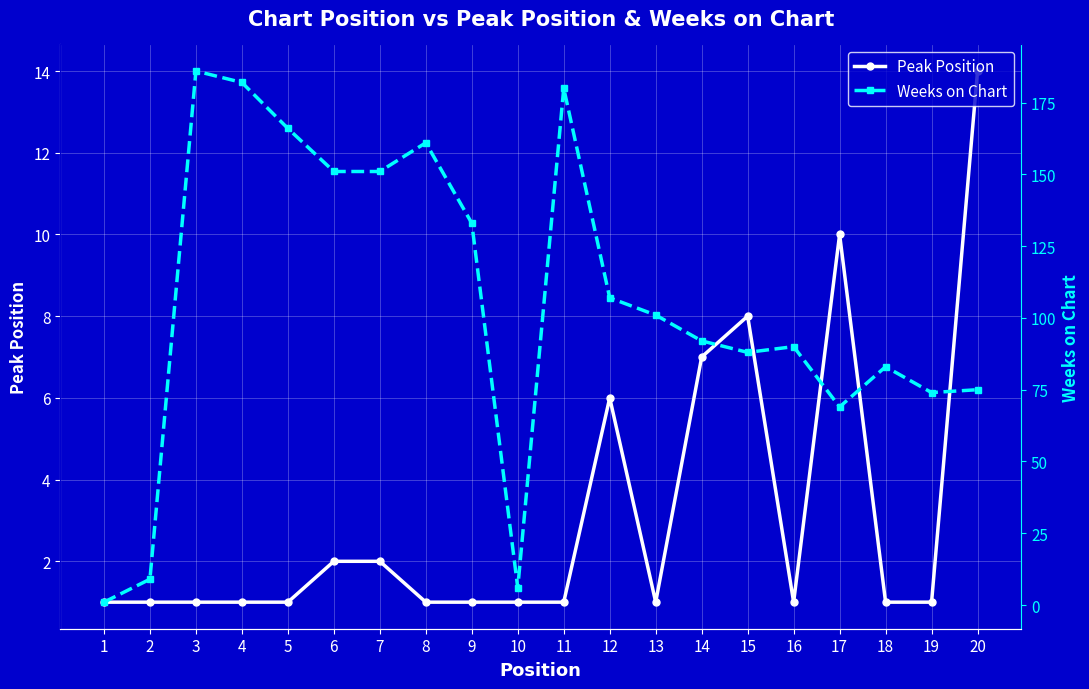

Where is the first local minimum for Weeks on Chart?

10